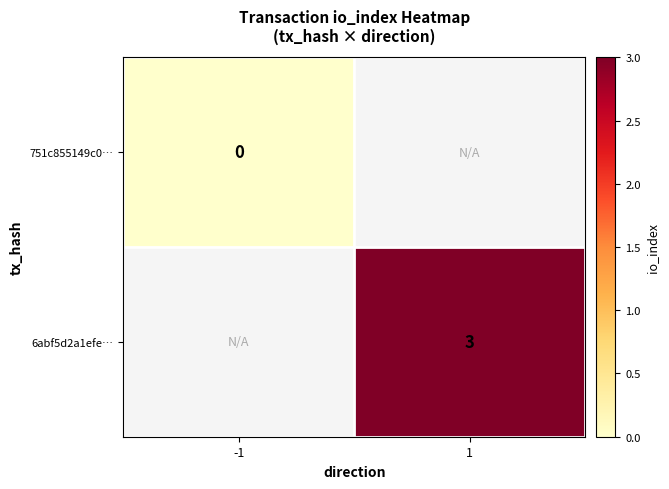

At how many categories does at least one series exceed 0?

1